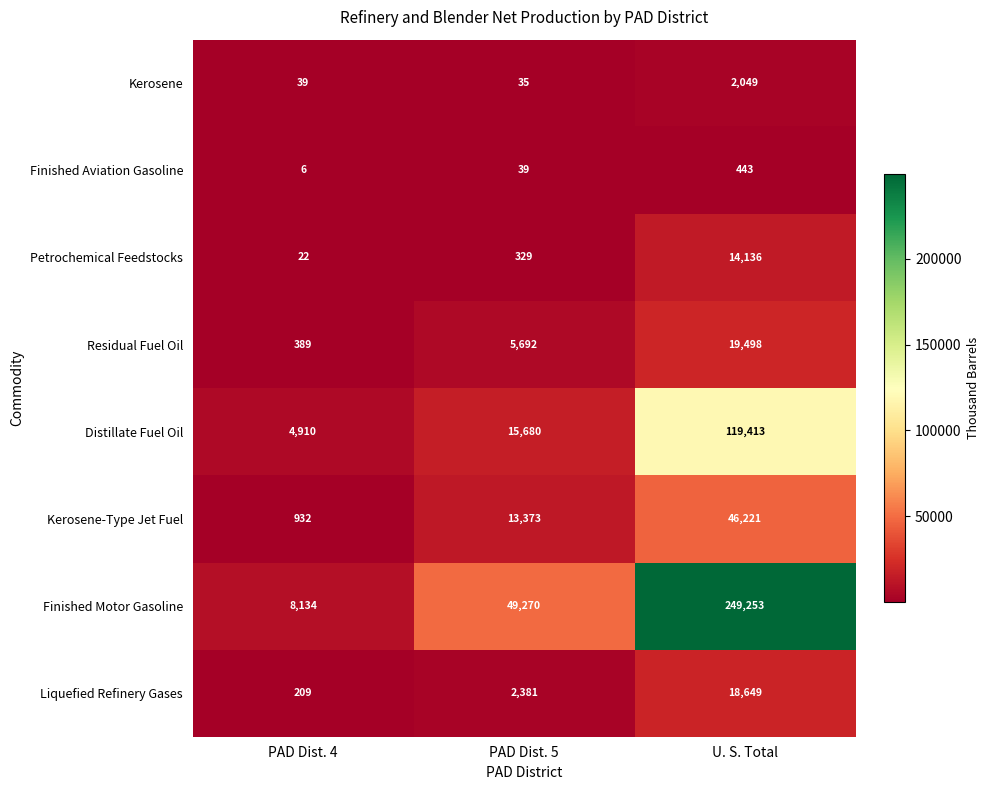

Reading left to right, list all the values displayed in this chart.

Kerosene: PAD Dist. 4=39	PAD Dist. 5=35	U. S. Total=2049
Finished Aviation Gasoline: PAD Dist. 4=6	PAD Dist. 5=39	U. S. Total=443
Petrochemical Feedstocks: PAD Dist. 4=22	PAD Dist. 5=329	U. S. Total=14136
Residual Fuel Oil: PAD Dist. 4=389	PAD Dist. 5=5692	U. S. Total=19498
Distillate Fuel Oil: PAD Dist. 4=4910	PAD Dist. 5=15680	U. S. Total=119413
Kerosene-Type Jet Fuel: PAD Dist. 4=932	PAD Dist. 5=13373	U. S. Total=46221
Finished Motor Gasoline: PAD Dist. 4=8134	PAD Dist. 5=49270	U. S. Total=249253
Liquefied Refinery Gases: PAD Dist. 4=209	PAD Dist. 5=2381	U. S. Total=18649